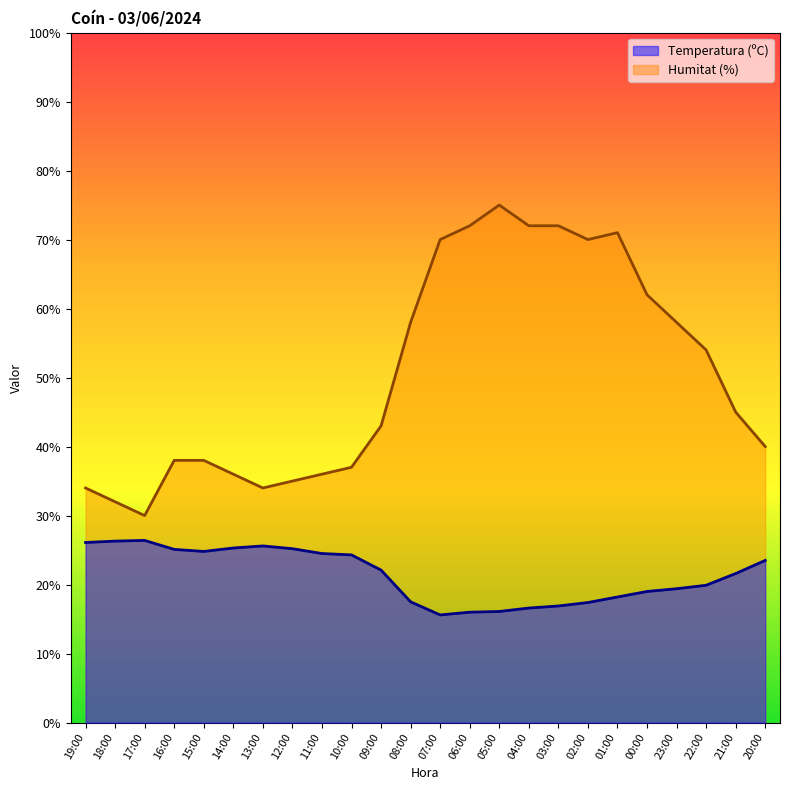

The value of Humitat (%) at 10:00 is 37.0. True or false?

True